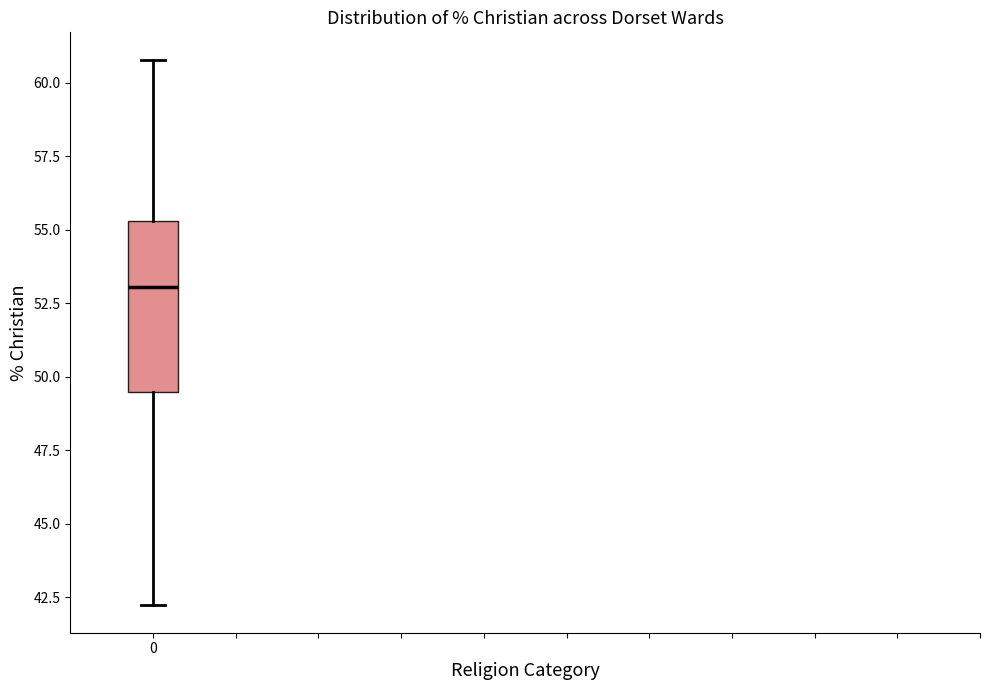

Transcribe this box plot: give where the median line is, the range the box spans, and where the two whiskers end, as read against the y-axis. The values are not printed on the chart, so give them approximately, as read against the axis.

median 53.0, box 49.5 to 55.5, whiskers 42.0 to 61.0